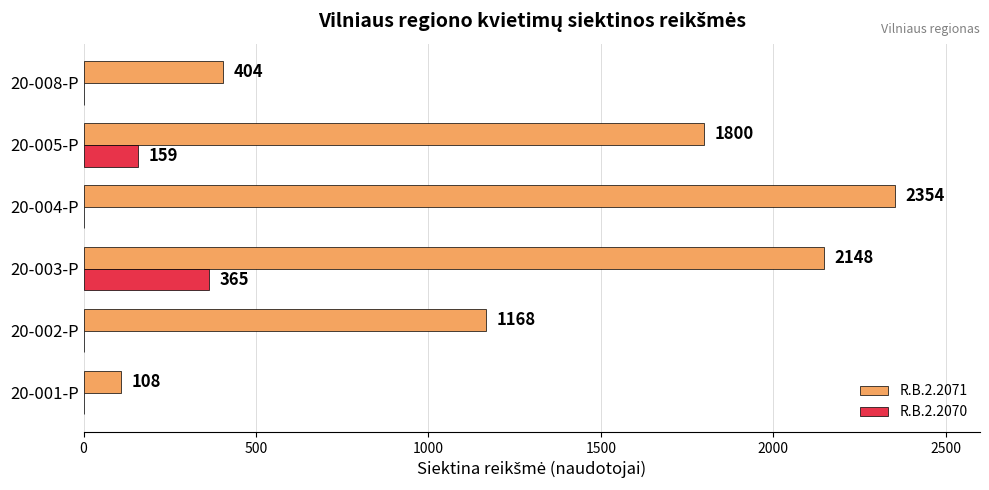

At which category is the sum across all series the highest?

20-003-P